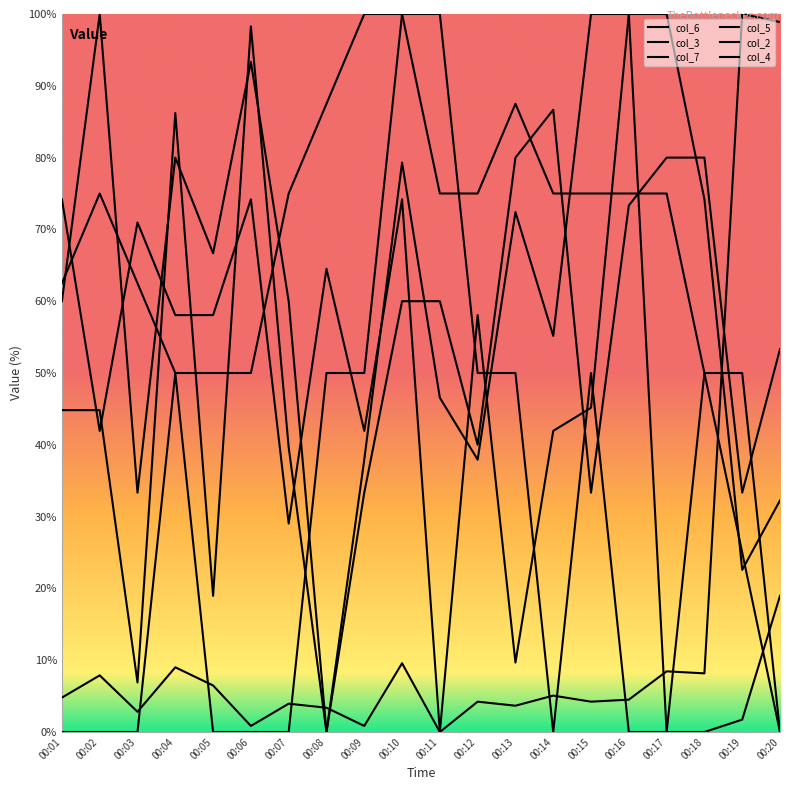

Between 00:09 and 00:13, which is larger?

00:13